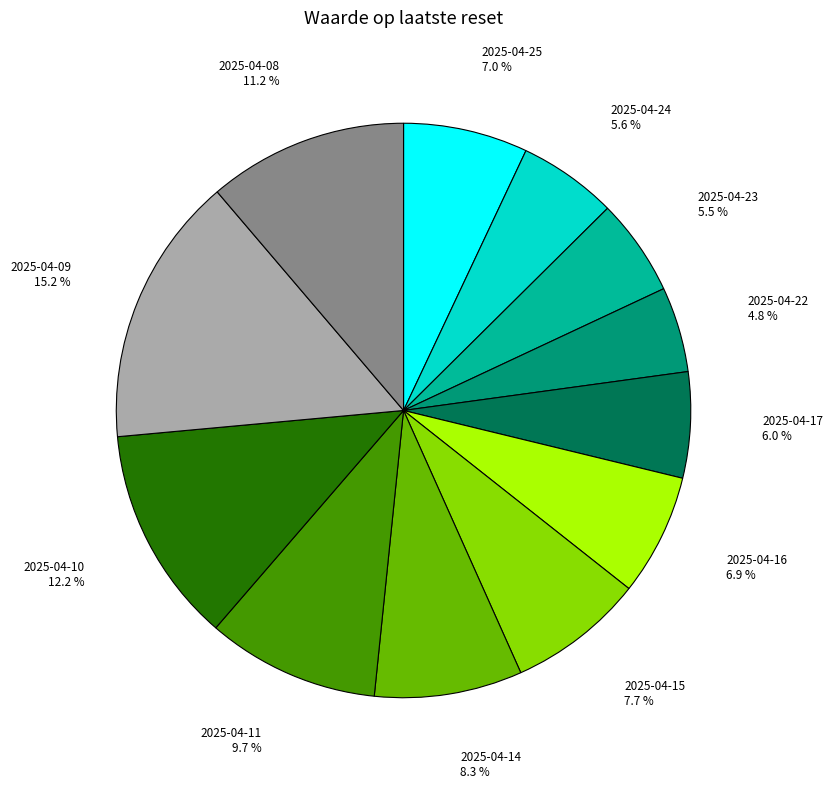

Is there a majority slice in this chart?

No